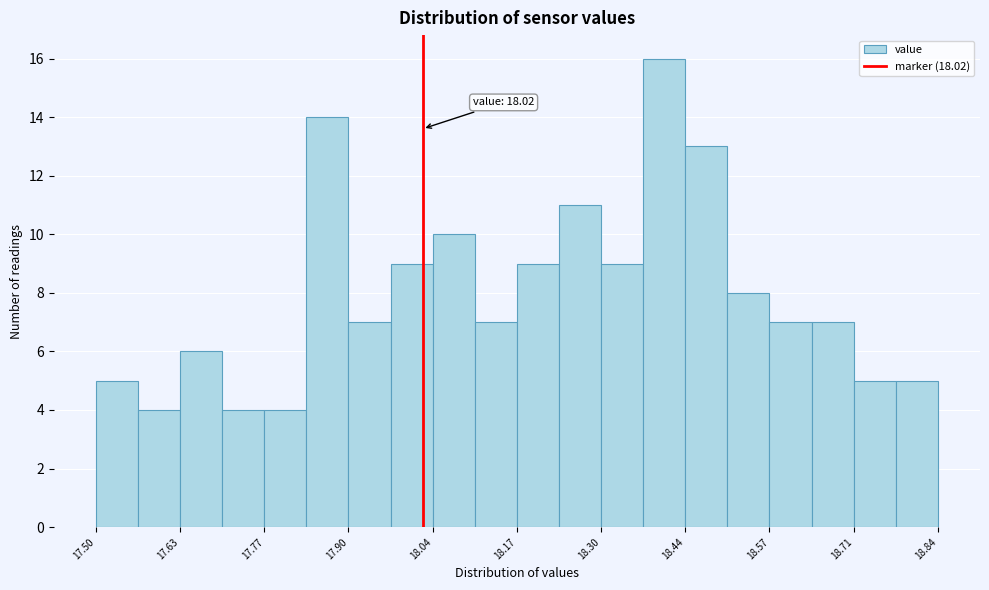

Read against the x-axis, roughly where is the centre of the tallest bar?

18.40